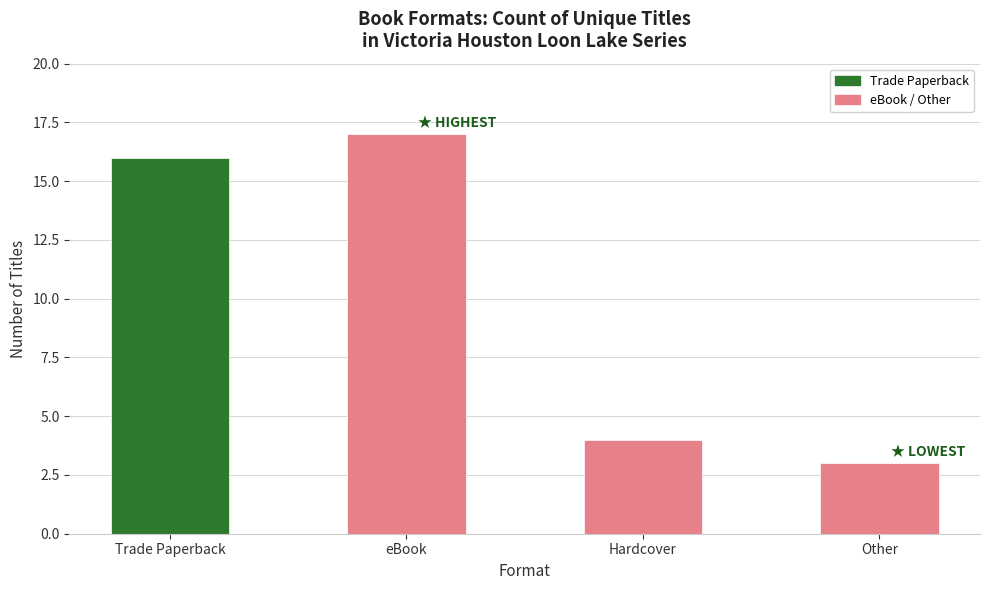

Reading left to right, transcribe all the data shown in this chart.

Trade Paperback=16	eBook=17	Hardcover=4	Other=3